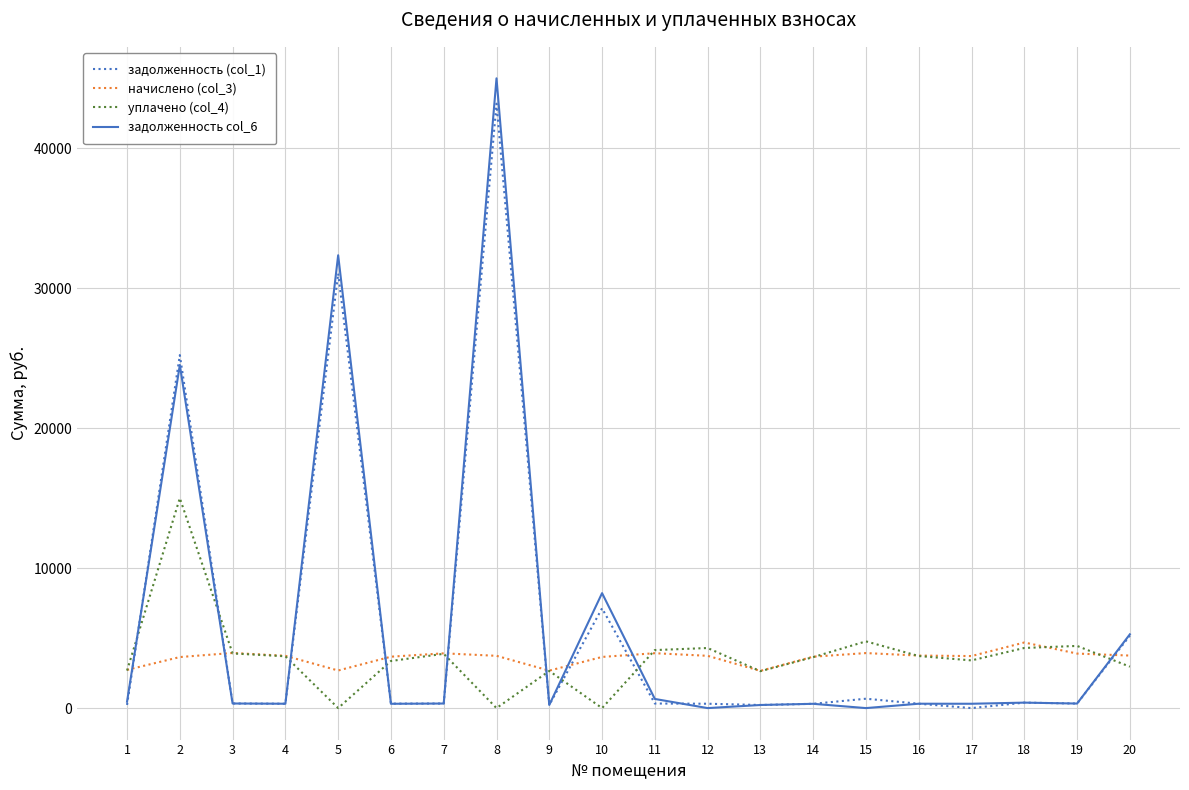

Which series has the largest range (max minus min)?

задолженность col_6